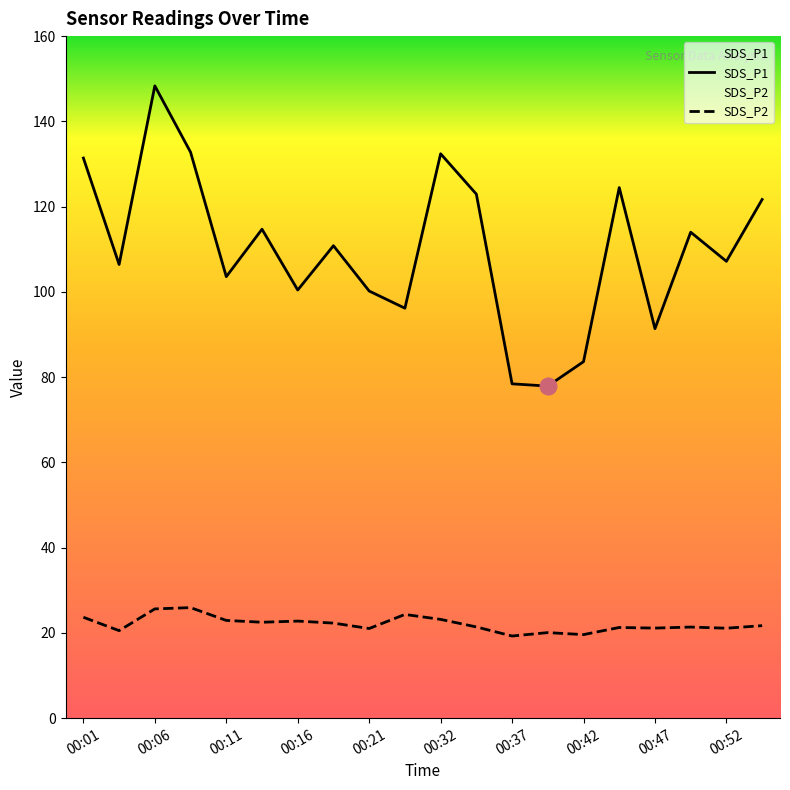

At which label does SDS_P2 first exceed 21?

00:01